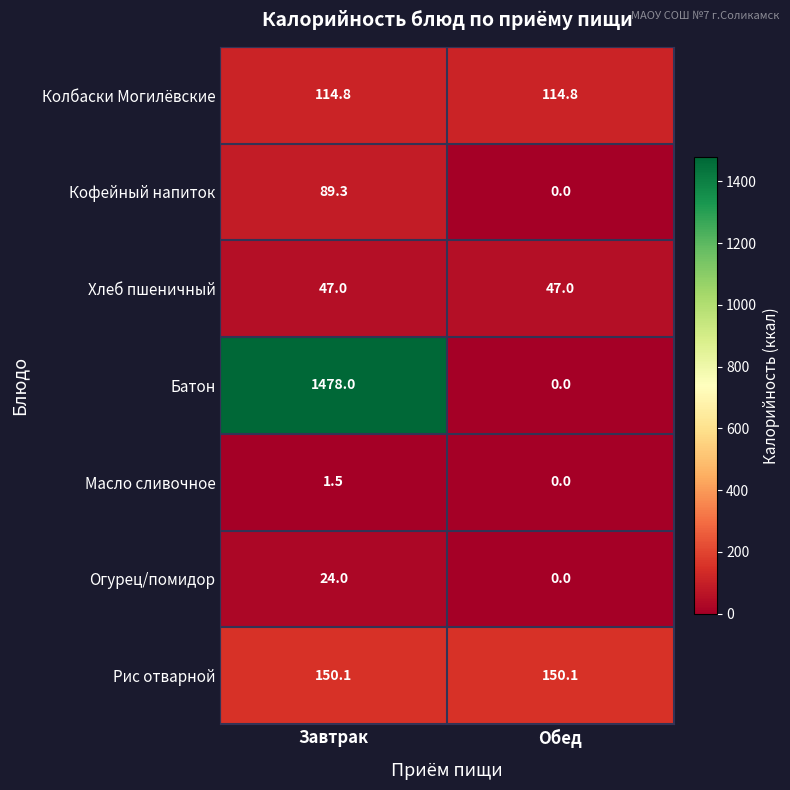

Count the number of categories in the chart.

2